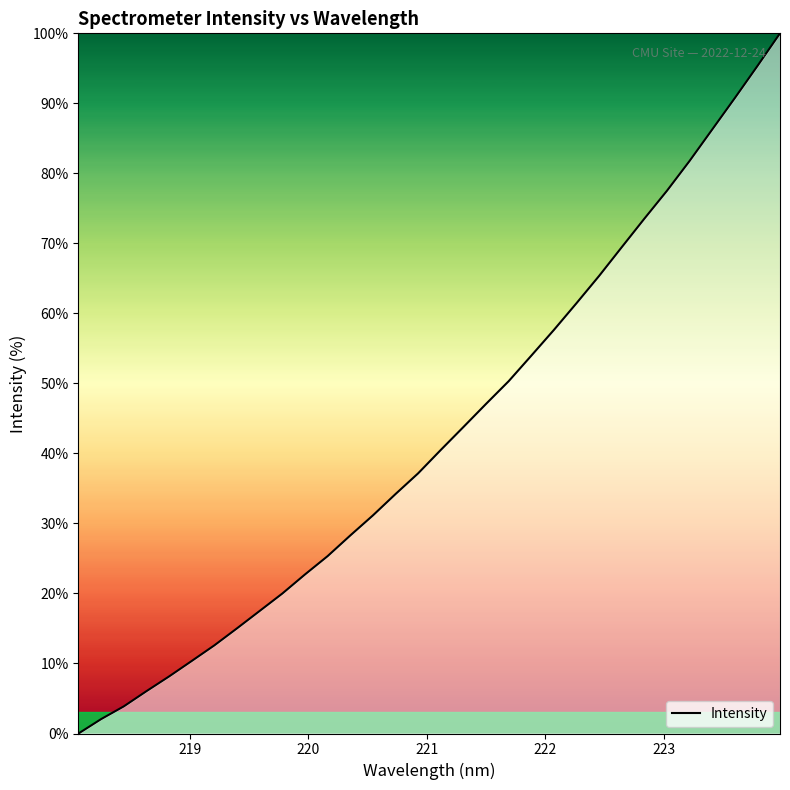

What is the maximum value shown in the chart?

100.0